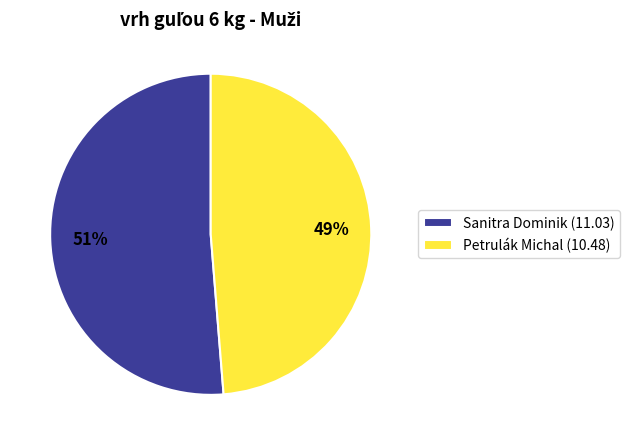

Is there a majority slice in this chart?

Yes